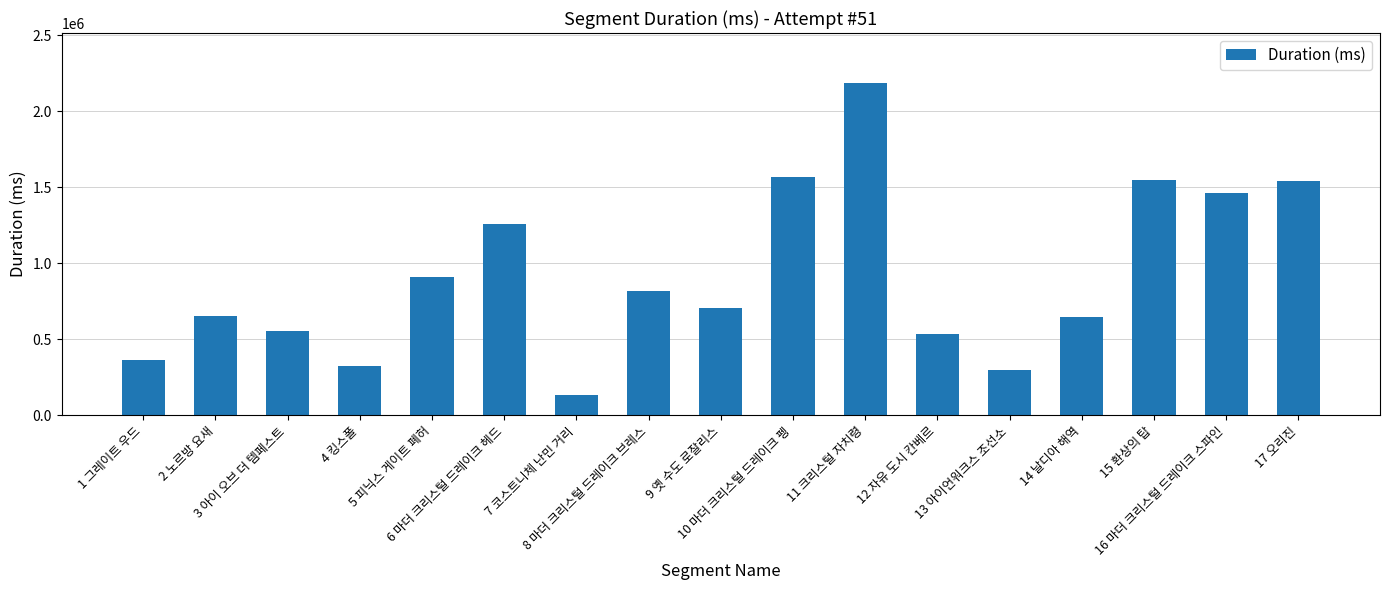

What is the maximum value shown in the chart?

2187617